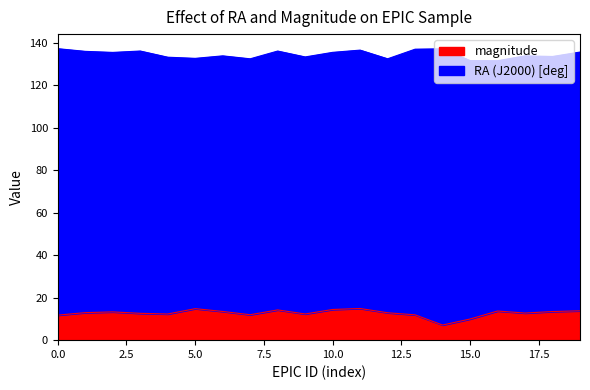

What is the greatest value displayed?

137.1